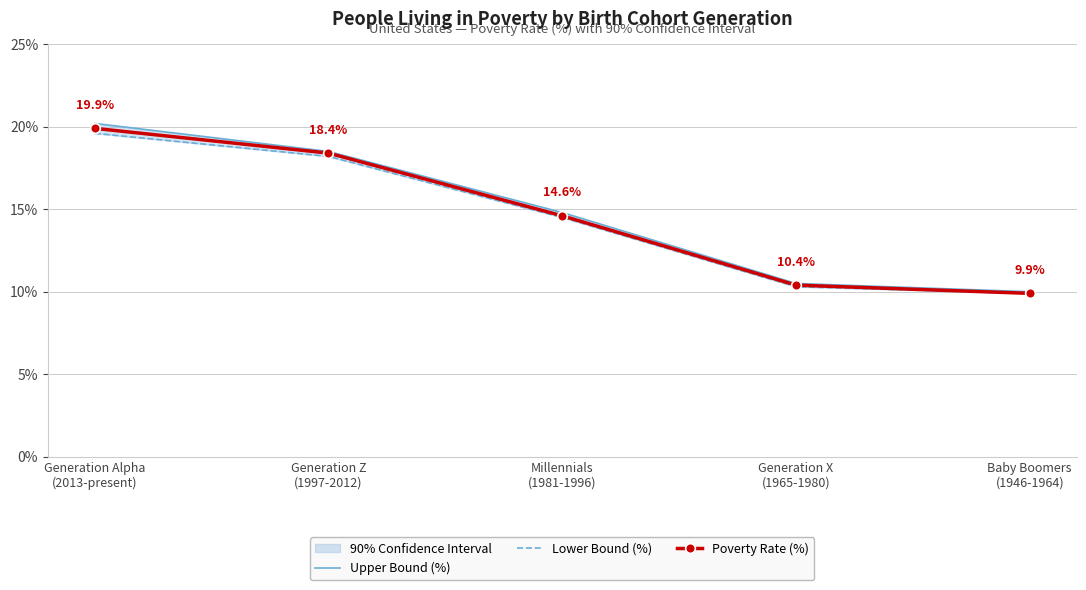

Reading right to left, what are all the values shown in this chart?

Upper Bound (%): 10.0	10.5	14.8	18.5	20.2
Lower Bound (%): 9.9	10.3	14.5	18.2	19.6
Poverty Rate (%): 9.9	10.4	14.6	18.4	19.9